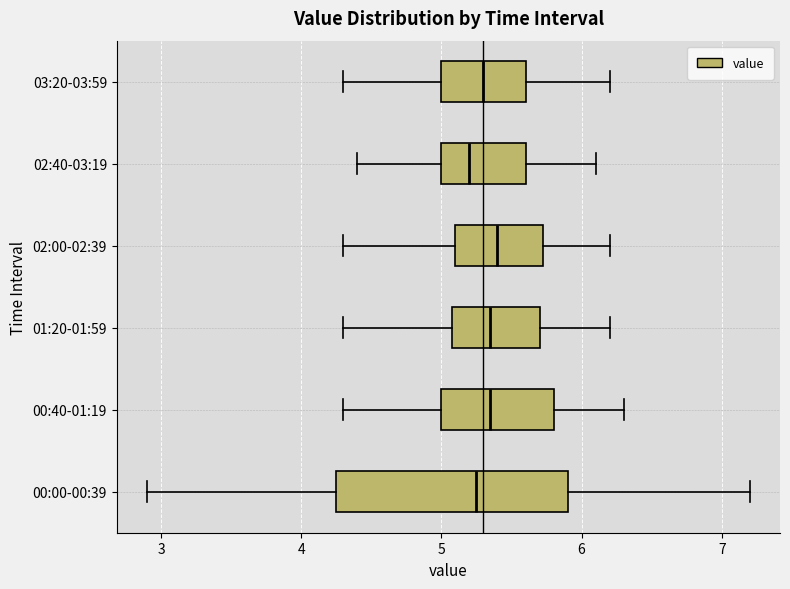

Comparing the boxes themselves (not the whiskers), which one is the widest?

00:00-00:39